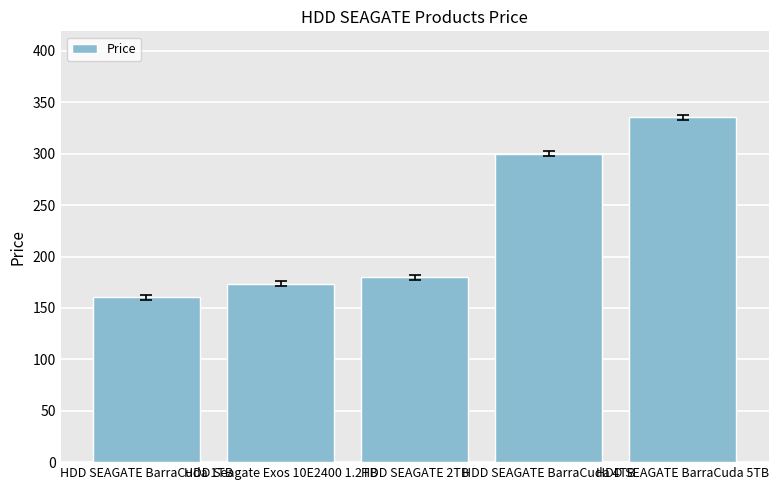

What is the value of the 1st bar from the left?

160.4